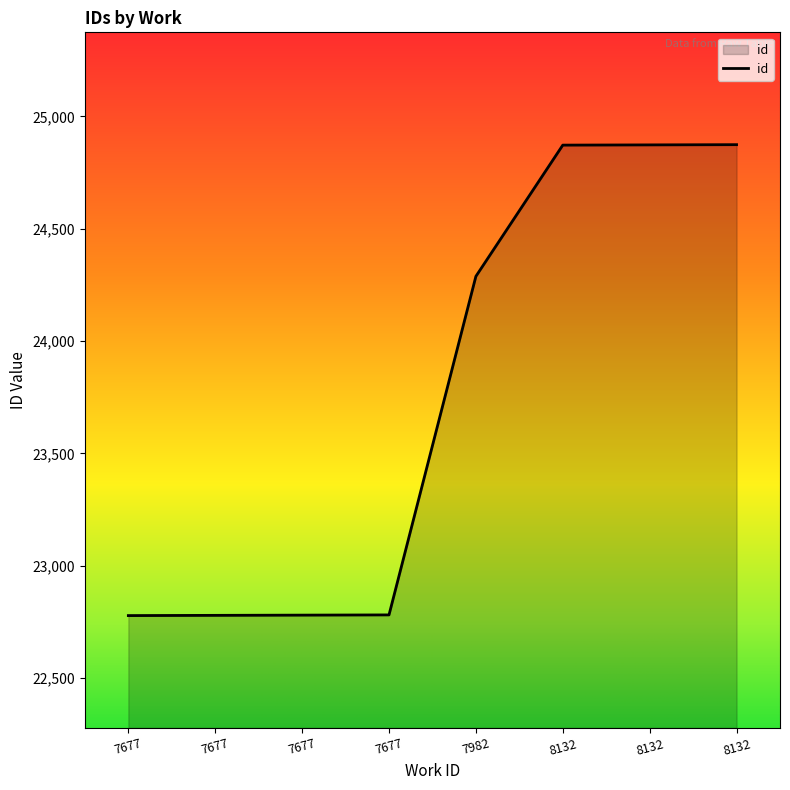

What is the average value?

23753